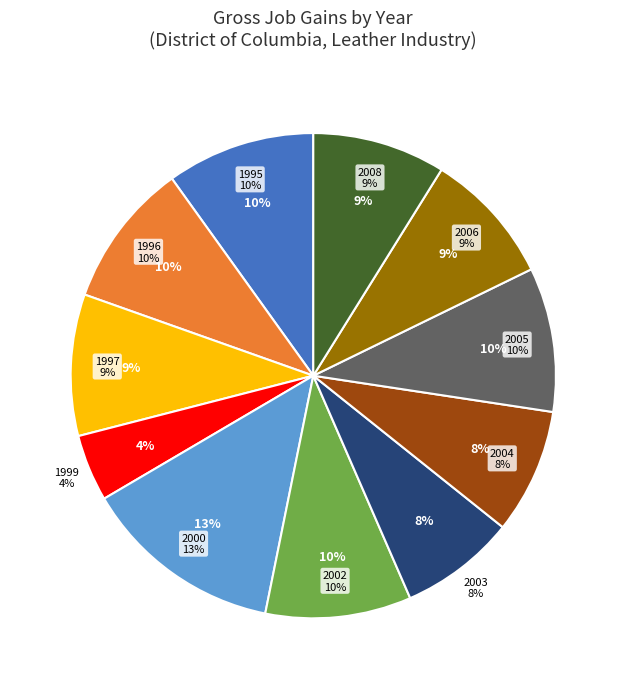

The 1999 slice represents 4% of the pie. True or false?

True